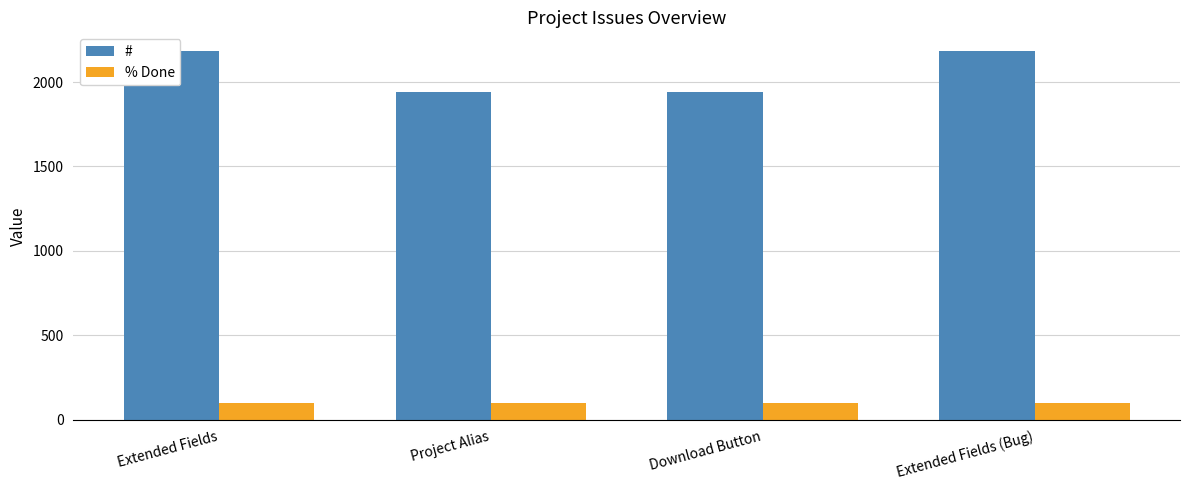

What is the label of the 1st bar from the left?

Extended Fields